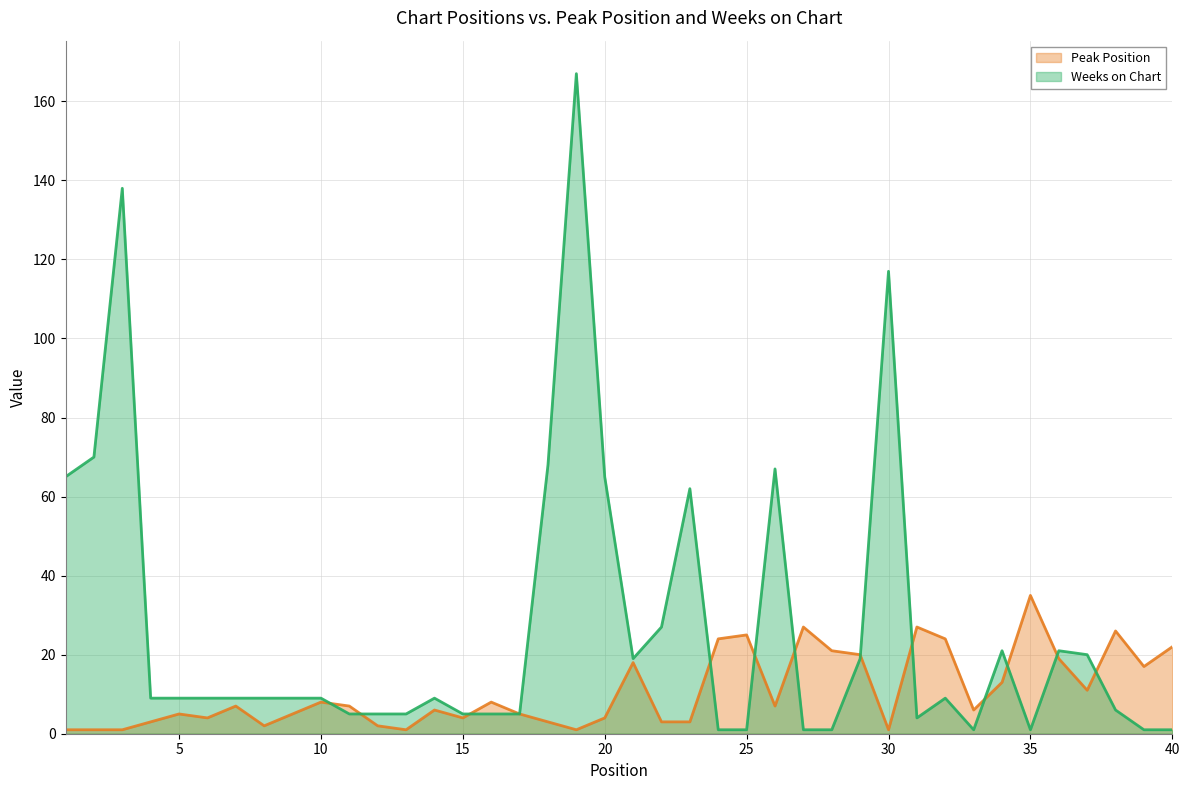

True or false: Peak Position has a value of 3 at 33.

False